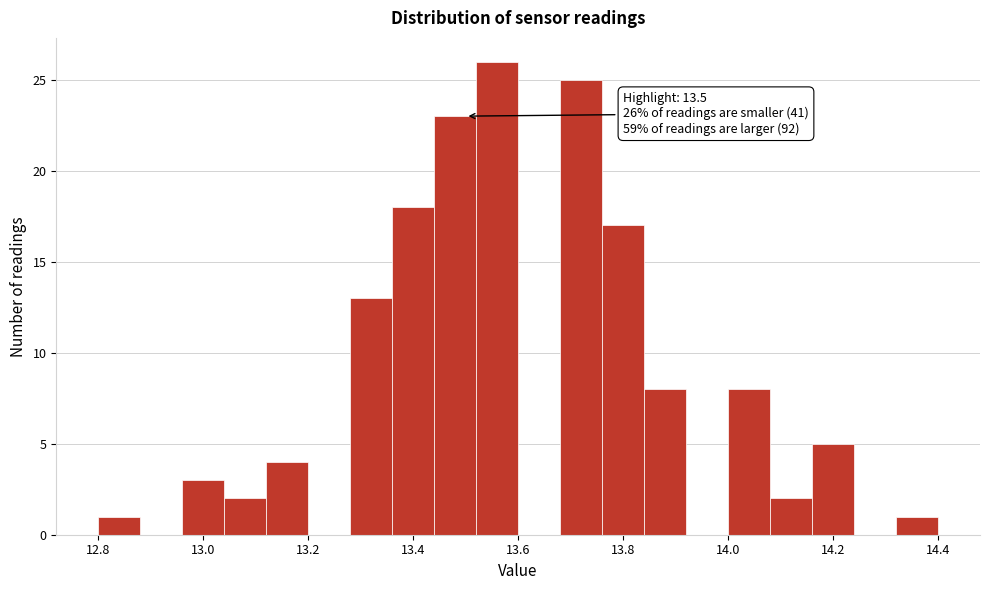

Over which range of the x-axis is the bar tallest?

13.52 to 13.60